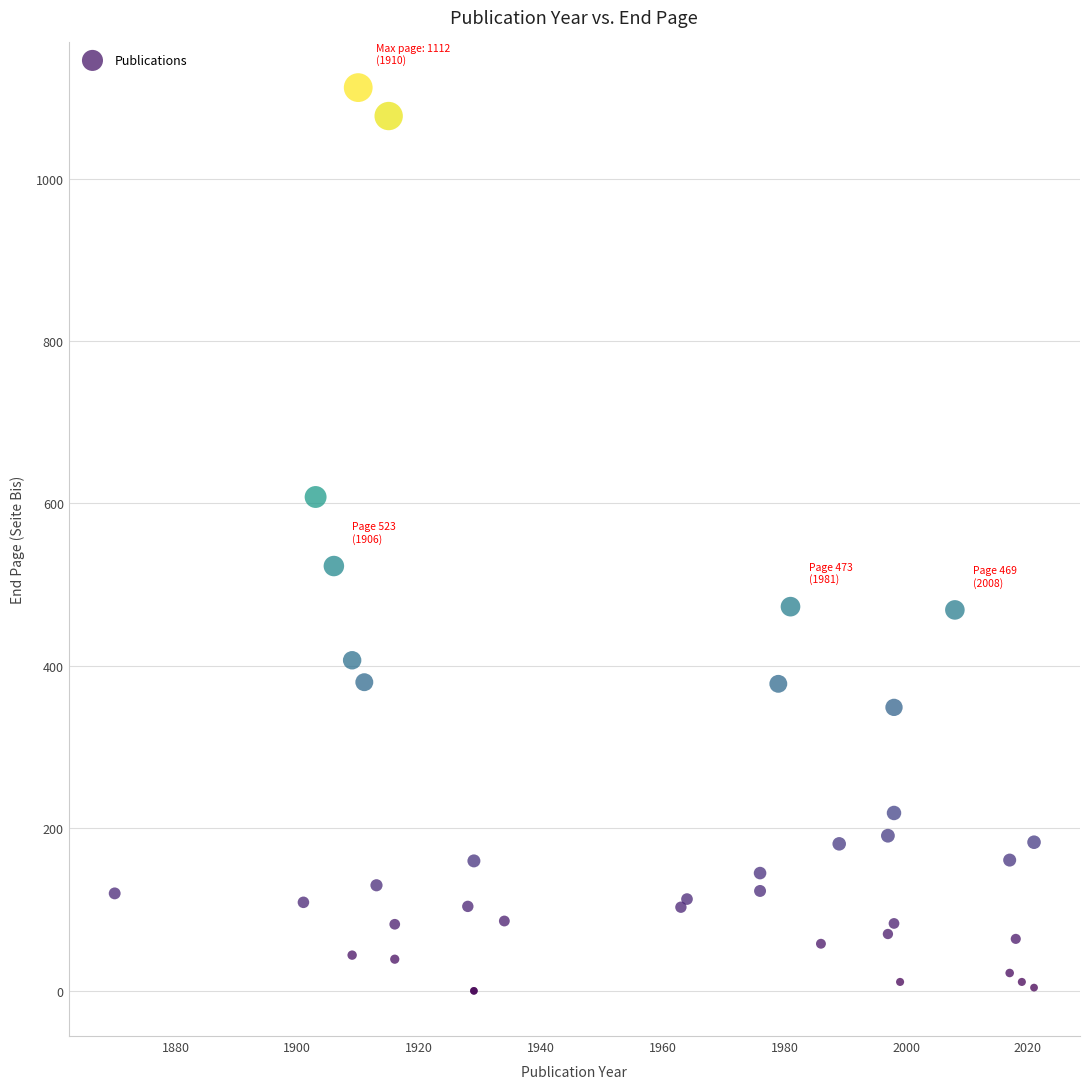

What Y value in the scatter plot is closest to 556?

523